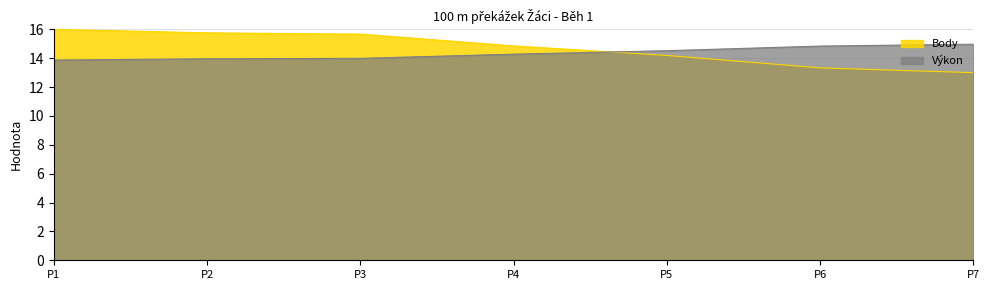

How many lines are shown in the chart?

2